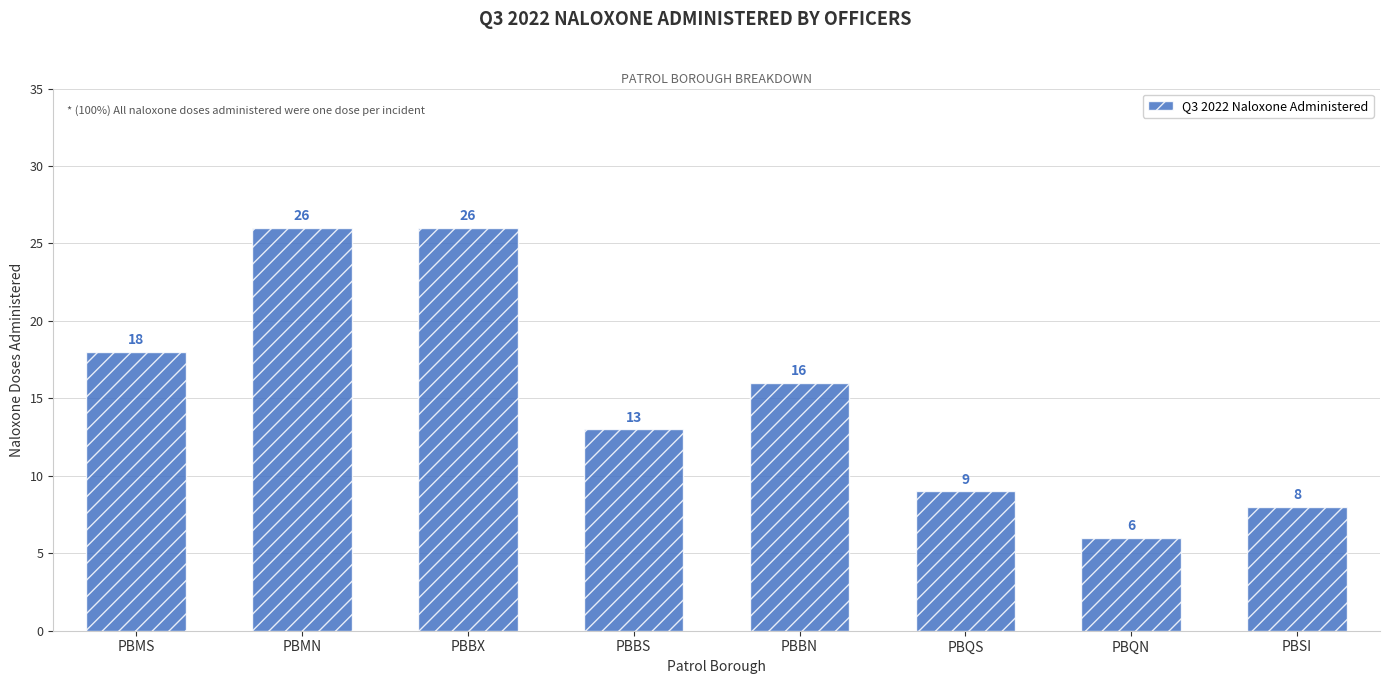

What is the approximate value at PBBX, to the nearest 10?

30